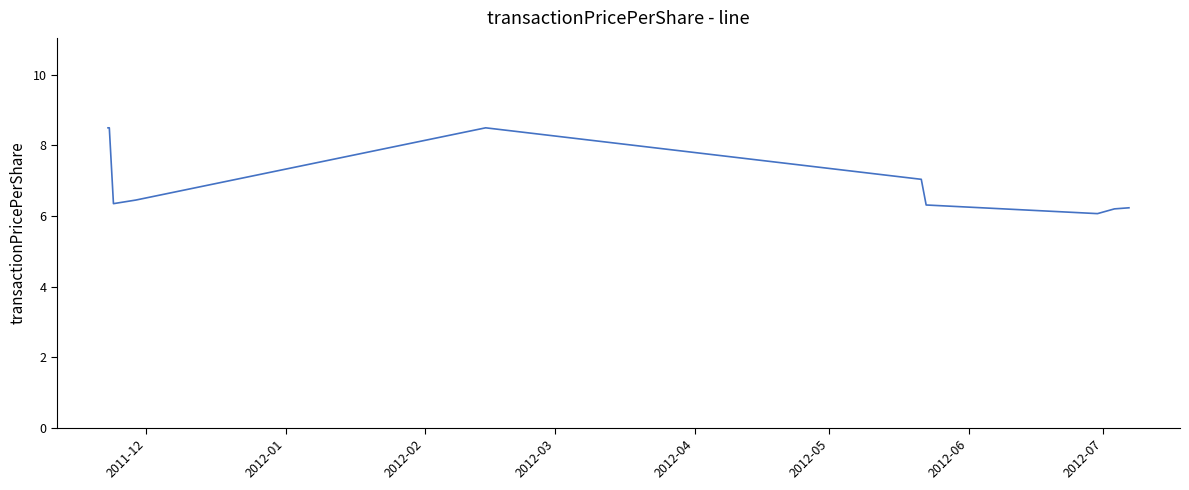

What is the maximum value shown in the chart?

8.5